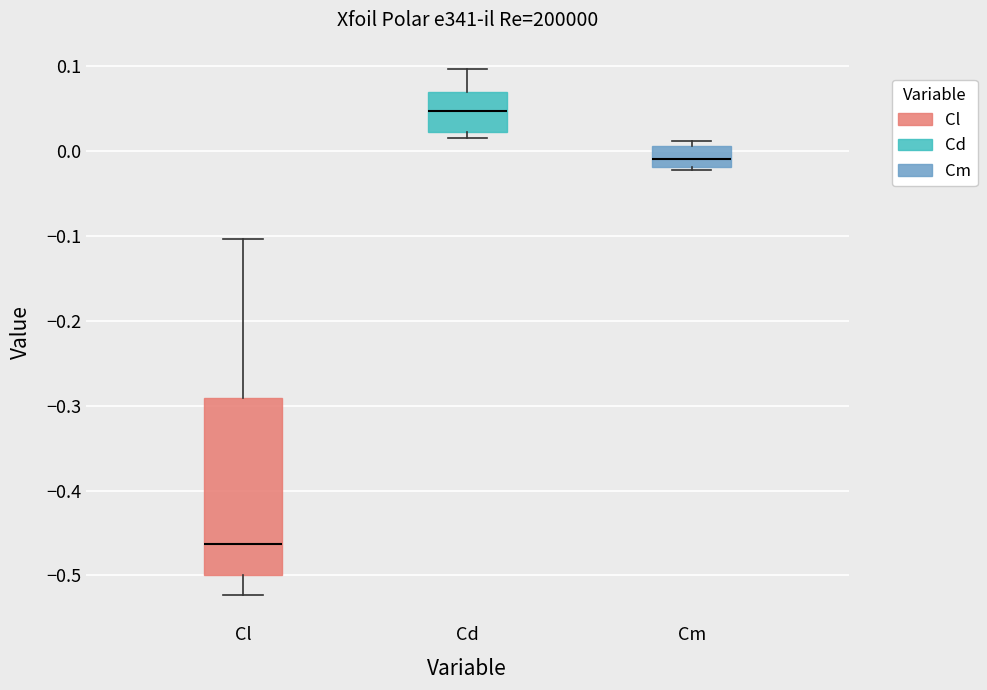

Which box has the lowest median line?

Cl